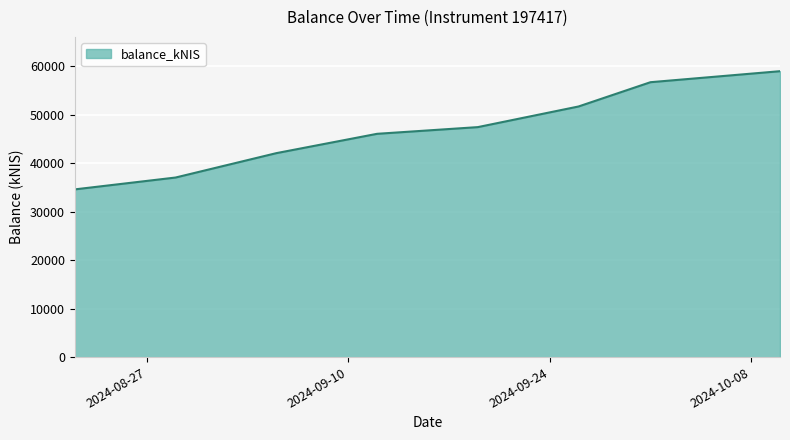

What is the smallest value displayed?

34587.9